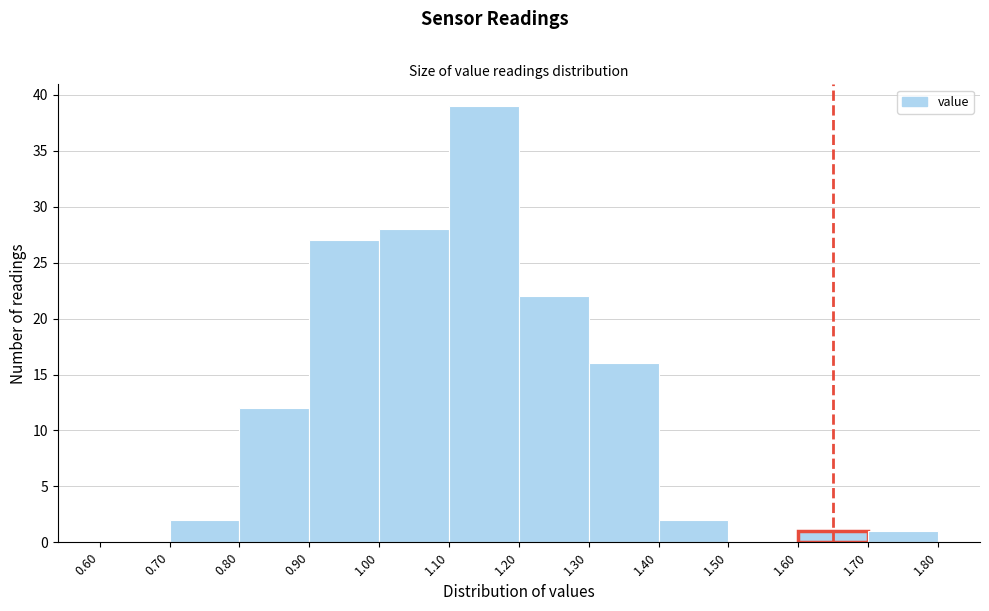

Reading left to right, list every bar in this chart as the range it spans on the x-axis followed by its height. The values are not printed on the chart, so give them approximately, as read against the axis.

0.60 to 0.70: 0
0.70 to 0.80: 2
0.80 to 0.90: 12
0.90 to 1.00: 27
1.00 to 1.10: 28
1.10 to 1.20: 39
1.20 to 1.30: 22
1.30 to 1.40: 16
1.40 to 1.50: 2
1.50 to 1.60: 0
1.60 to 1.70: 1
1.70 to 1.80: 1